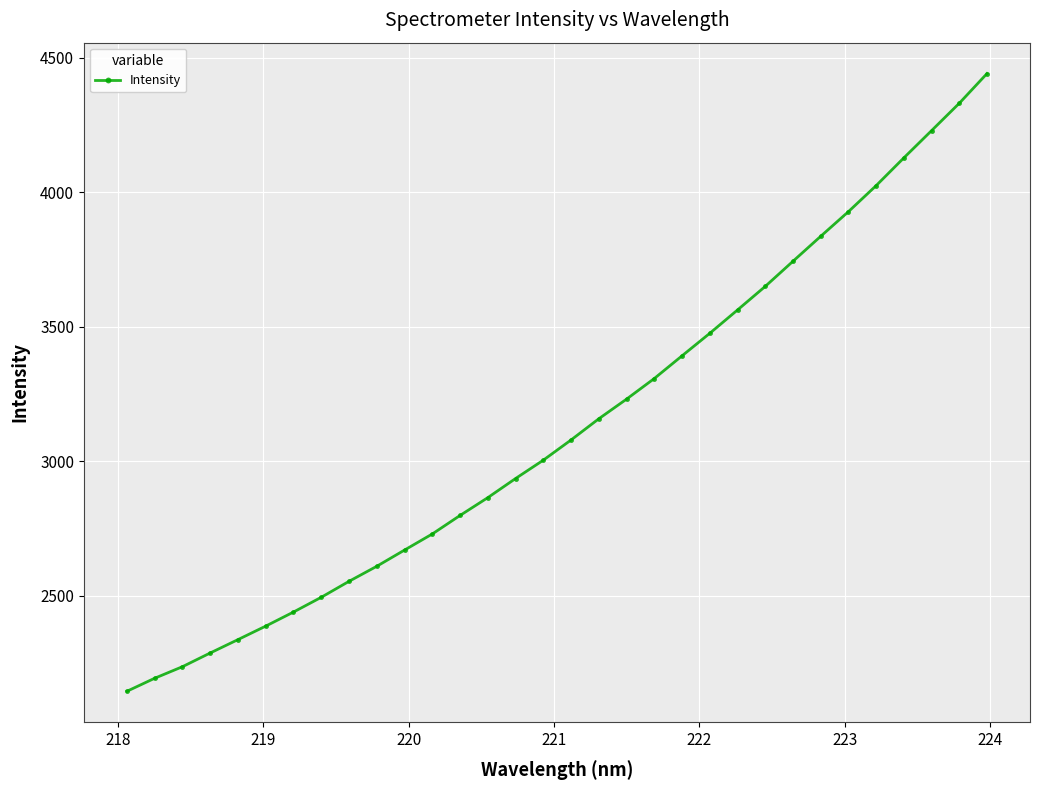

What is the value of the 17th point from the left?

3078.7